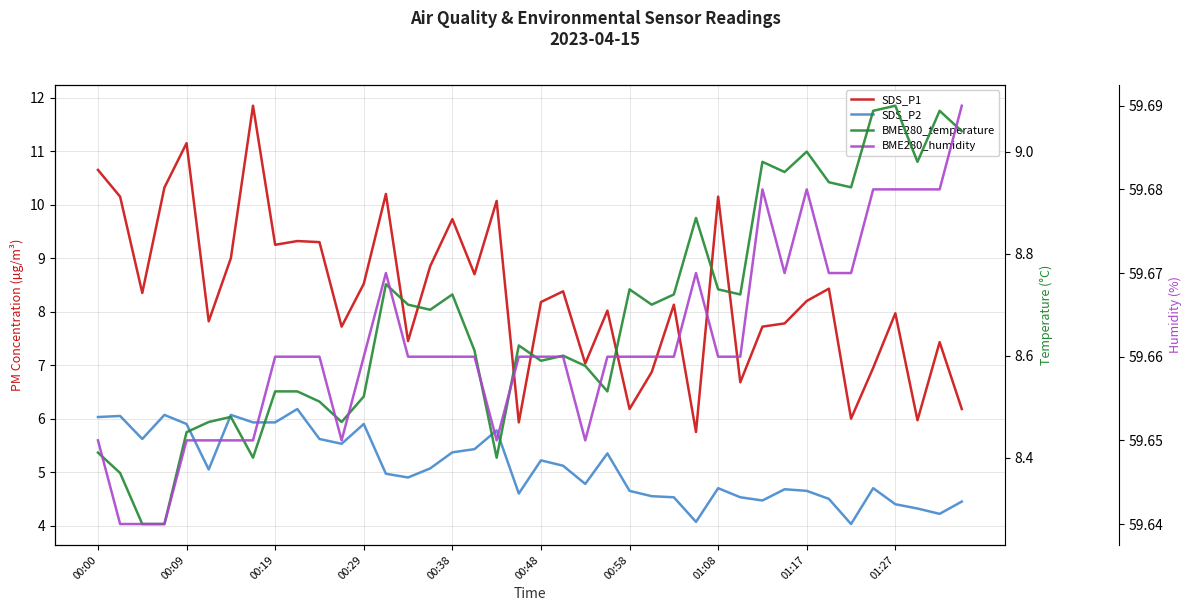

Rank the series at 00:48 from lowest to highest value.

SDS_P2, SDS_P1, BME280_temperature, BME280_humidity